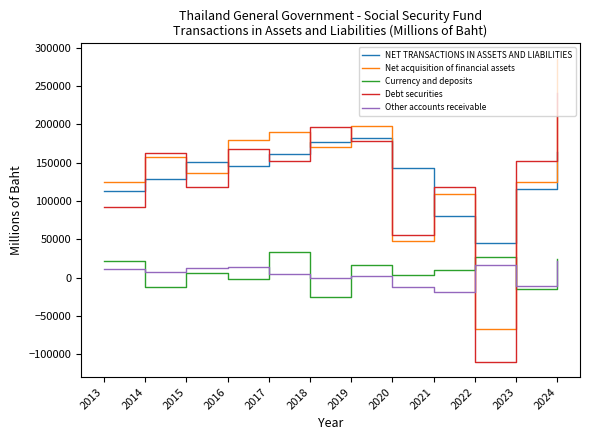

At which category does Net acquisition of financial assets reach its first local valley?

2015